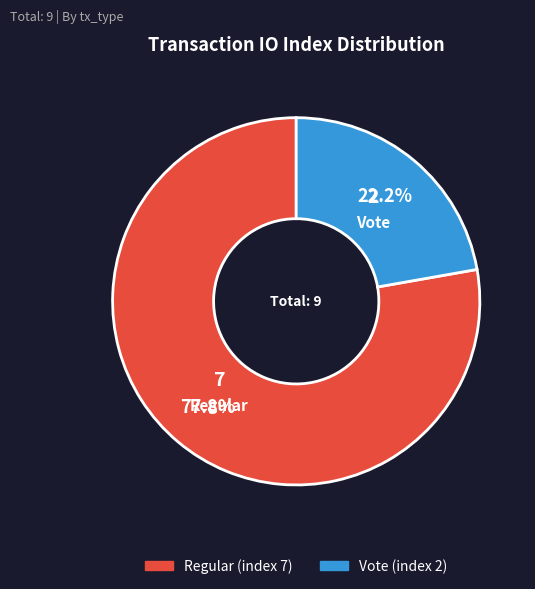

Count the number of slices in the pie.

2